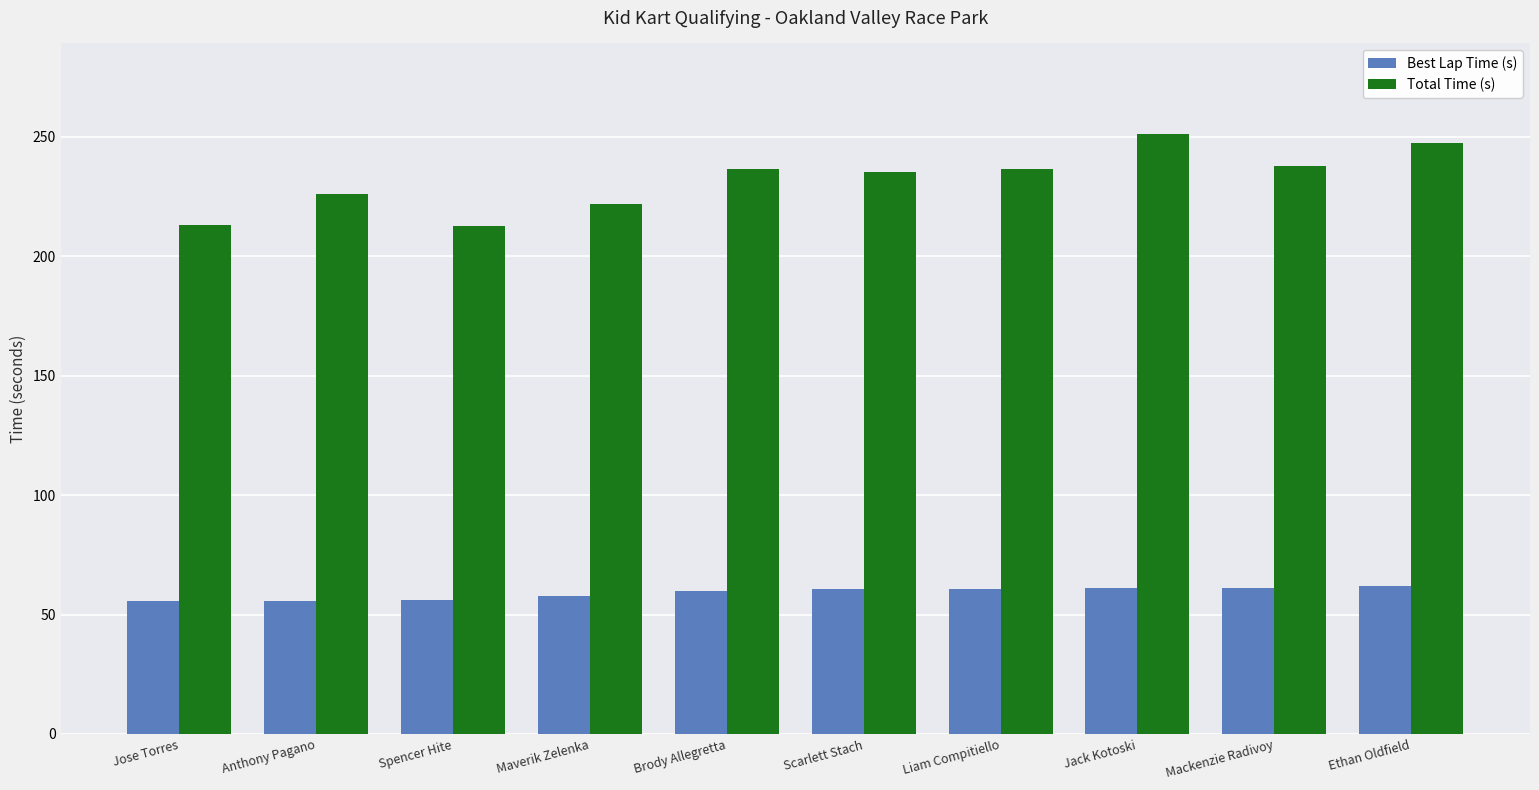

What is the average value of the Best Lap Time (s) series?

59.1